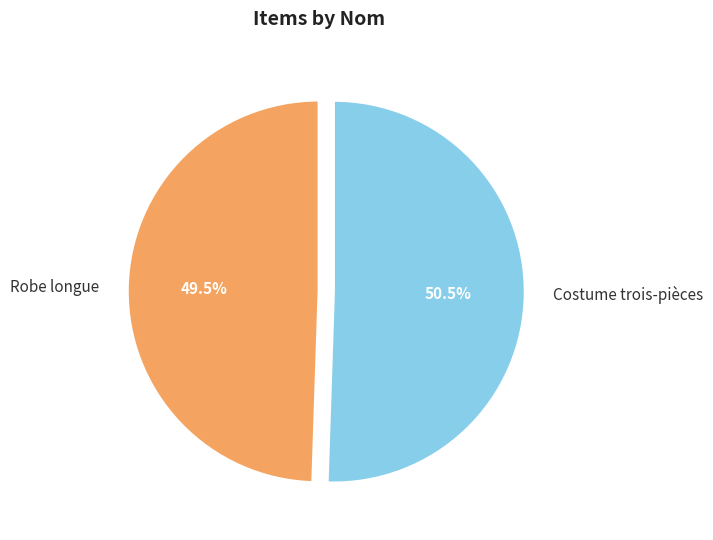

Which category has the biggest portion of the pie?

Costume trois-pièces